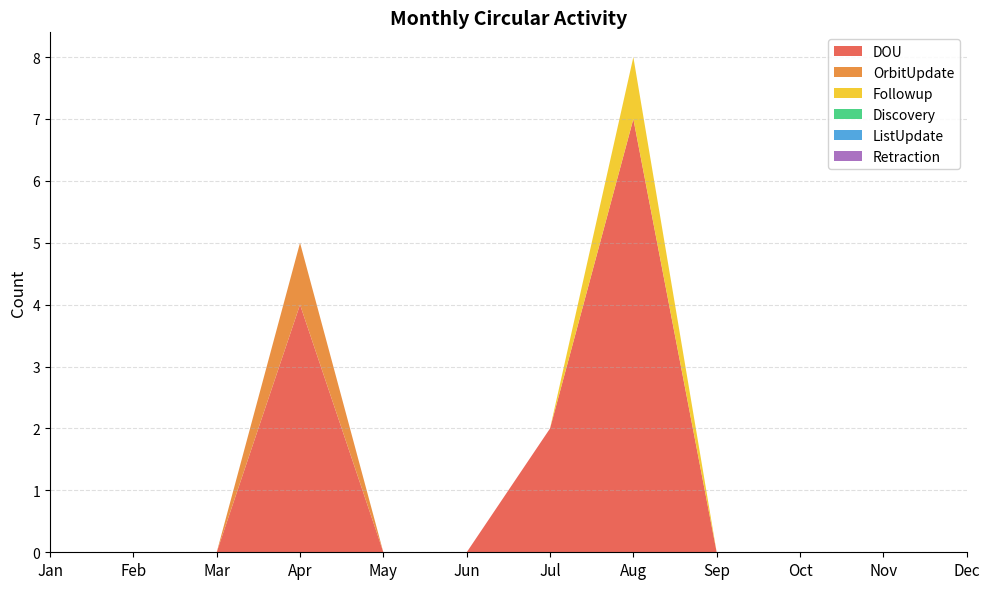

Reading left to right, transcribe all the data shown in this chart.

DOU: Jan=0	Feb=0	Mar=0	Apr=4	May=0	Jun=0	Jul=2	Aug=7	Sep=0	Oct=0	Nov=0	Dec=0
OrbitUpdate: Jan=0	Feb=0	Mar=0	Apr=1	May=0	Jun=0	Jul=0	Aug=0	Sep=0	Oct=0	Nov=0	Dec=0
Followup: Jan=0	Feb=0	Mar=0	Apr=0	May=0	Jun=0	Jul=0	Aug=1	Sep=0	Oct=0	Nov=0	Dec=0
Discovery: Jan=0	Feb=0	Mar=0	Apr=0	May=0	Jun=0	Jul=0	Aug=0	Sep=0	Oct=0	Nov=0	Dec=0
ListUpdate: Jan=0	Feb=0	Mar=0	Apr=0	May=0	Jun=0	Jul=0	Aug=0	Sep=0	Oct=0	Nov=0	Dec=0
Retraction: Jan=0	Feb=0	Mar=0	Apr=0	May=0	Jun=0	Jul=0	Aug=0	Sep=0	Oct=0	Nov=0	Dec=0